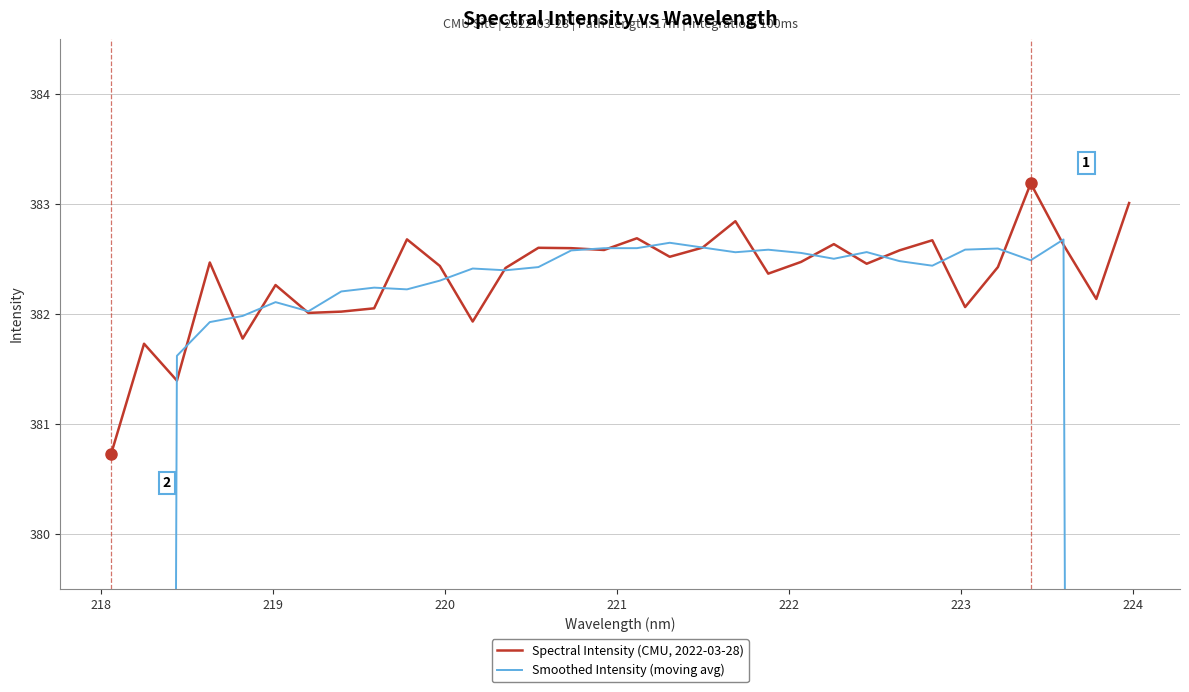

At how many categories does at least one series exceed 301?

32